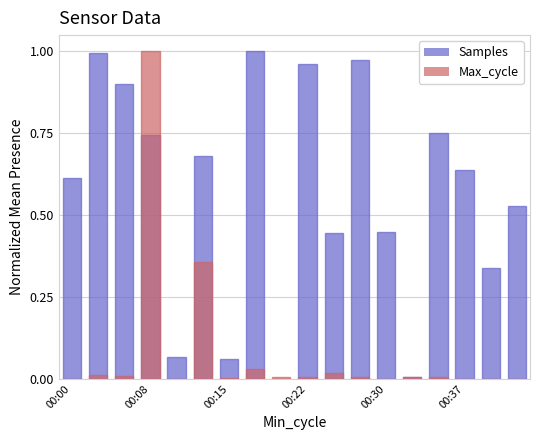

What is the sum of all Samples values?

10.2